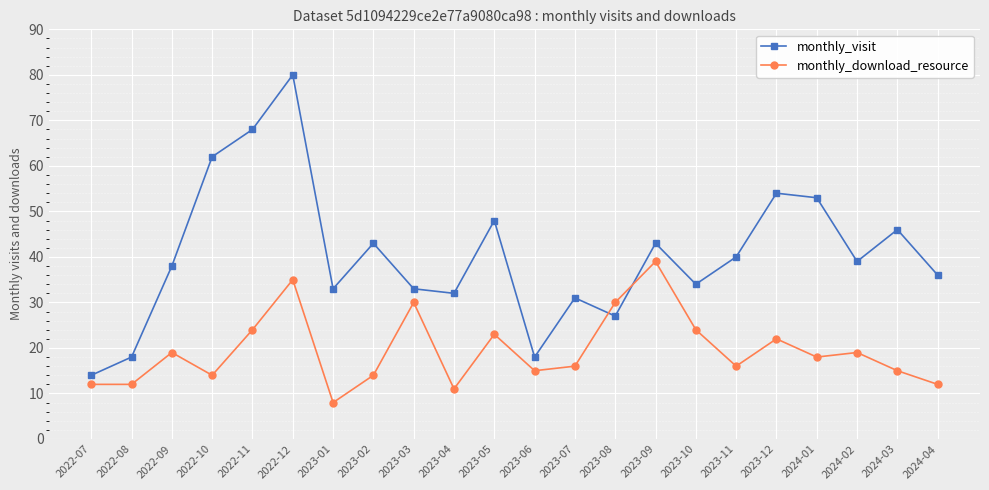

What is the maximum value for monthly_visit?

80